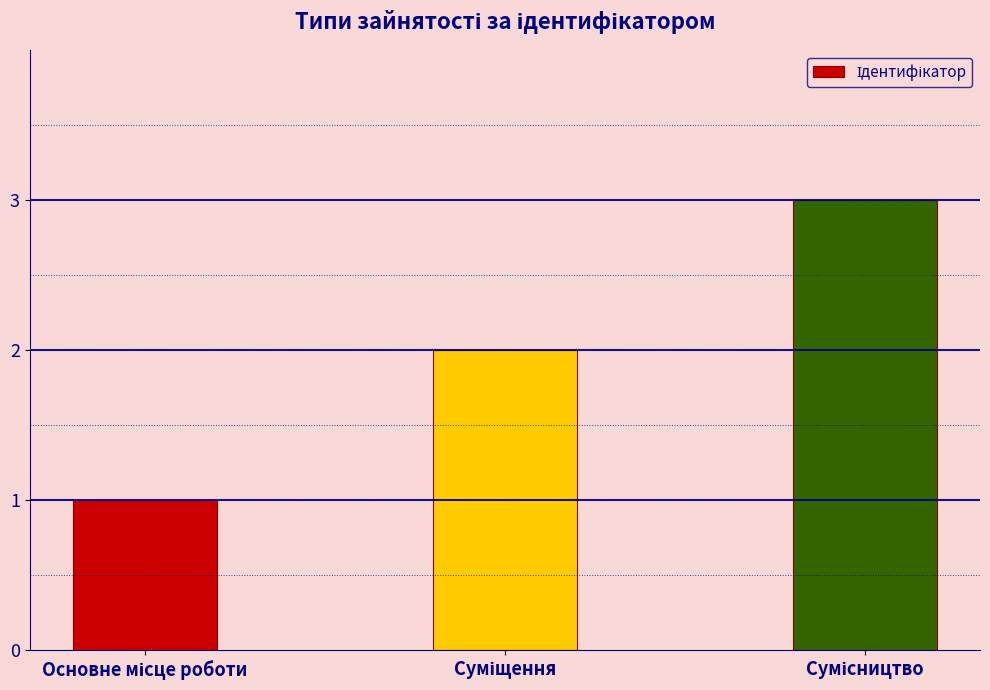

What is the maximum value shown in the chart?

3